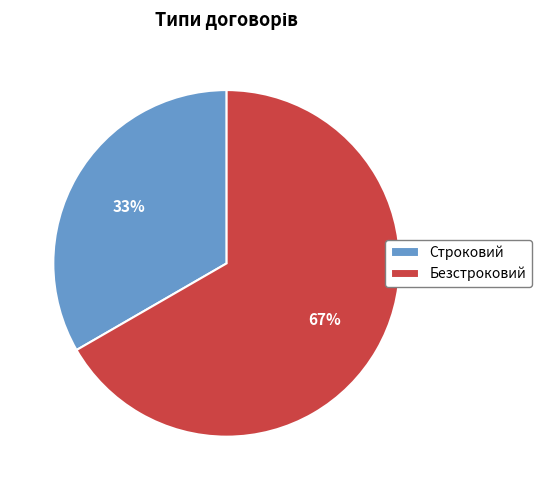

To the nearest percent, what is the average slice percentage?

50%